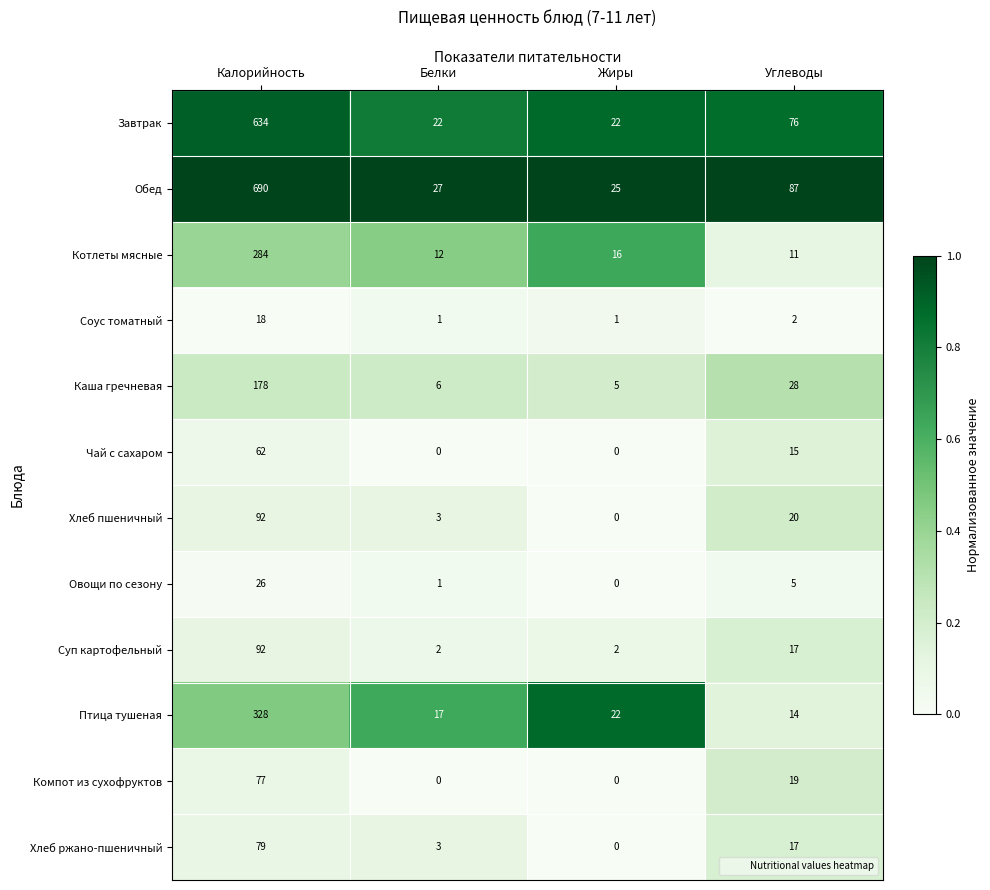

What is the sum of all Каша гречневая values?

217